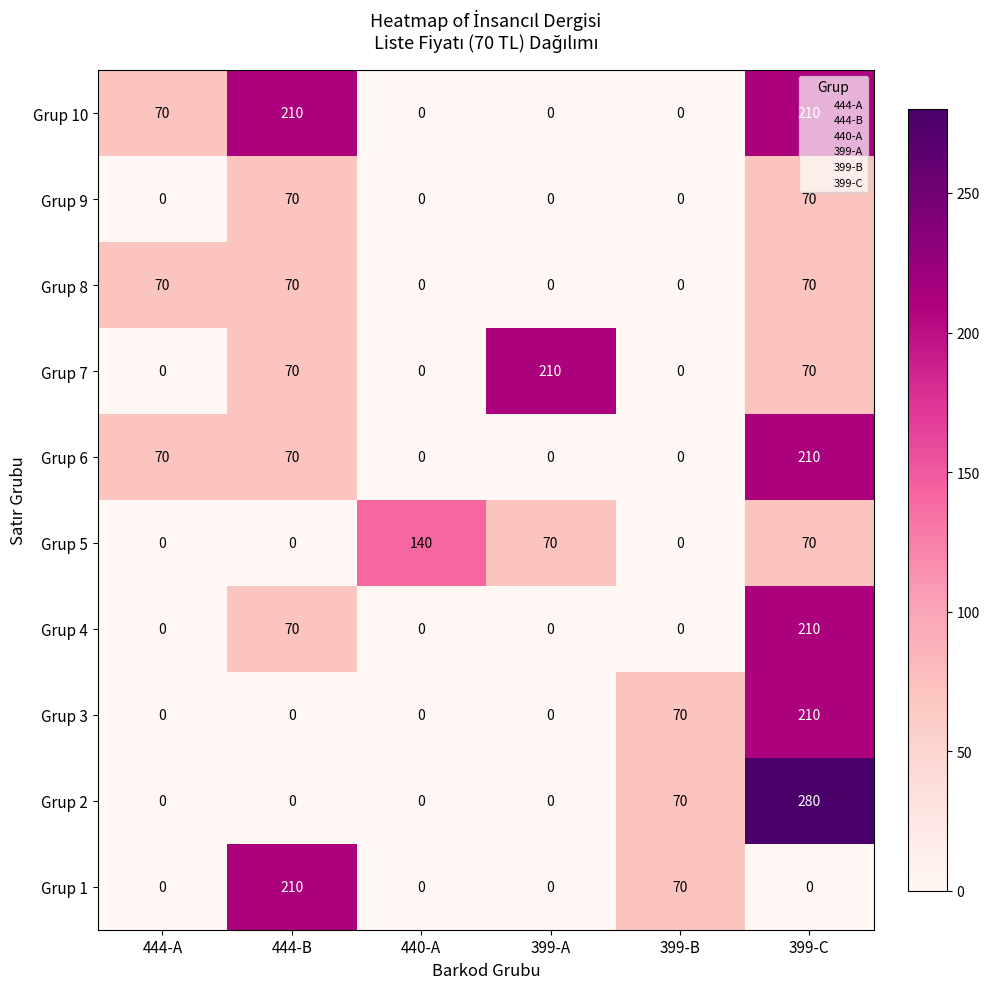

The Grup 8 series shows 70 at 399-C. True or false?

True